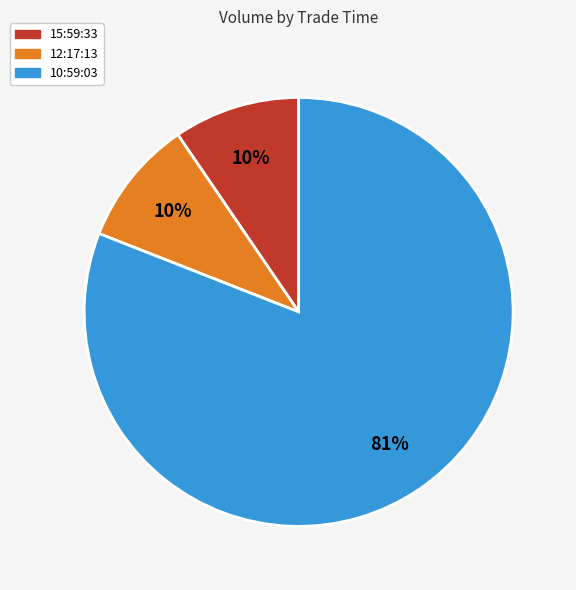

Does 10:59:03 represent more than half of the total?

Yes